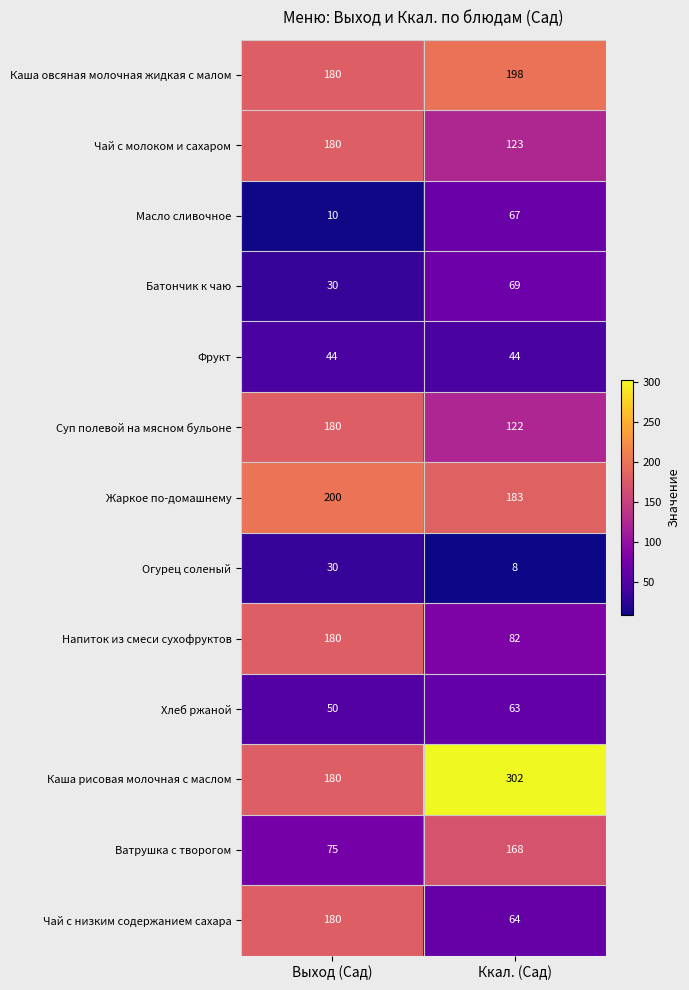

What is the average value of the Суп полевой на мясном бульоне series?

151